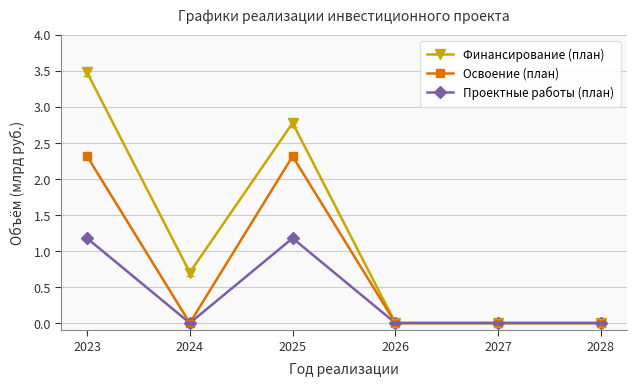

What is the difference between the maximum and minimum values in the Освоение (план) series?

2.3